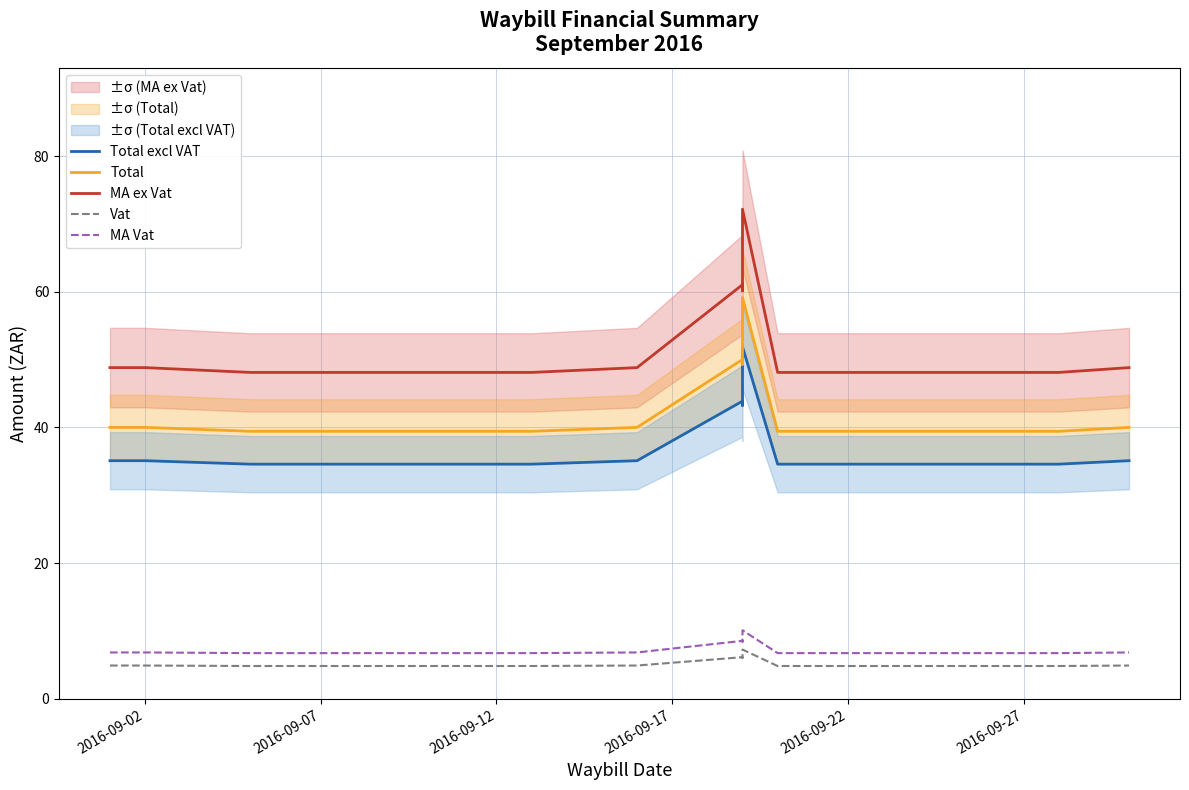

How many distinct data groups are displayed?

5